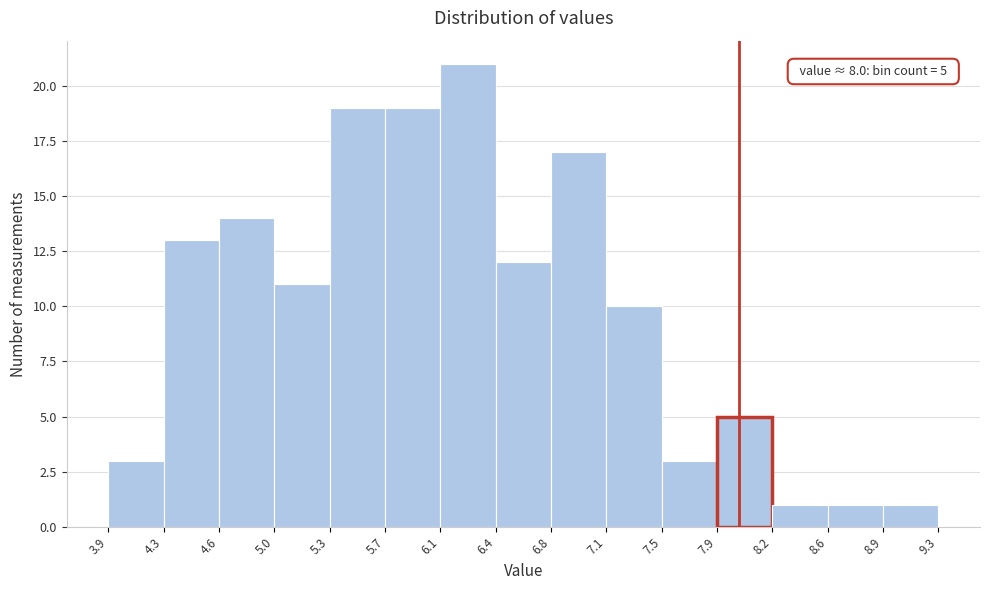

Which range on the x-axis has the tallest bar?

6.1 to 6.4